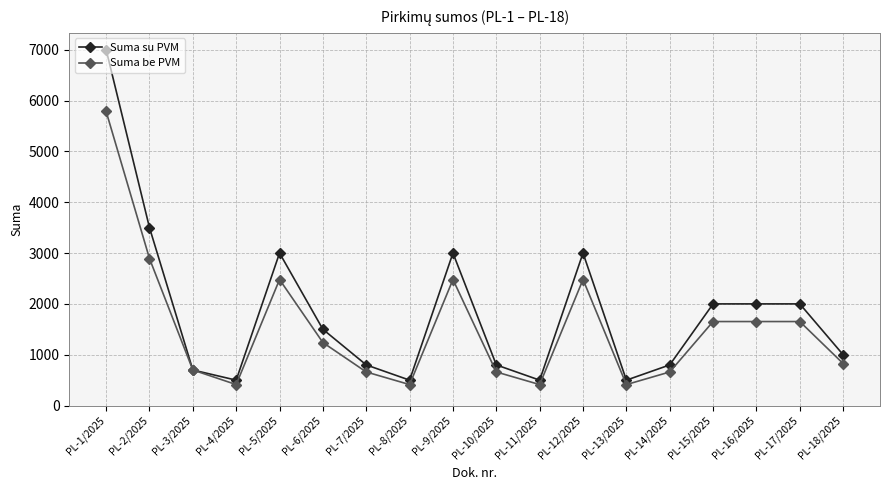

The value of Suma be PVM at PL-1/2025 is 7753.2. True or false?

False